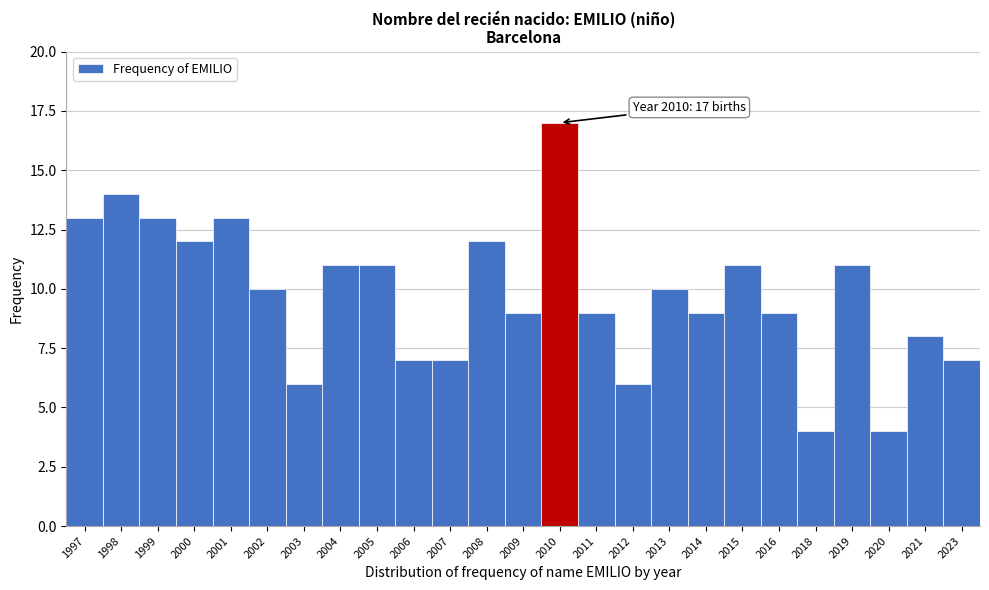

Reading left to right, list all the values displayed in this chart.

13	14	13	12	13	10	6	11	11	7	7	12	9	17	9	6	10	9	11	9	4	11	4	8	7